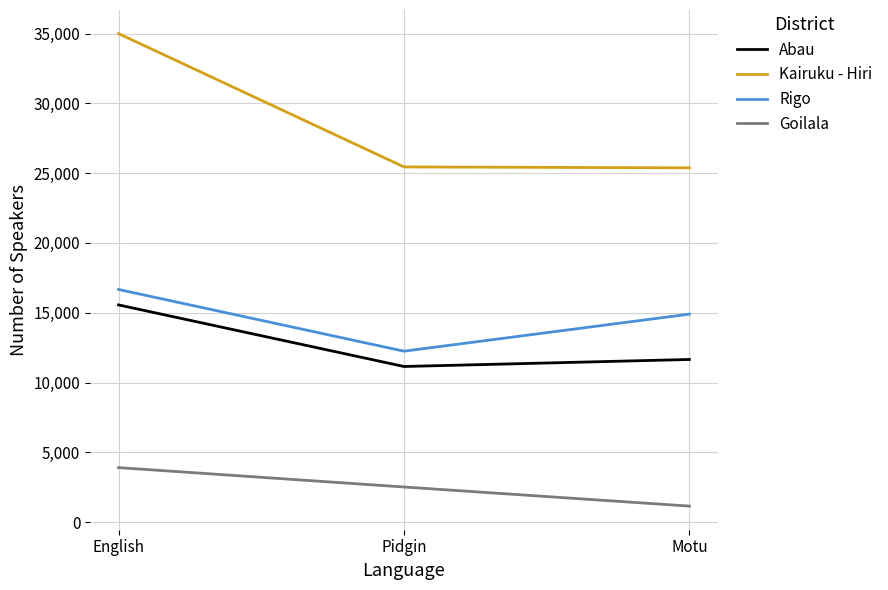

Rank the series at English from highest to lowest value.

Kairuku - Hiri, Rigo, Abau, Goilala